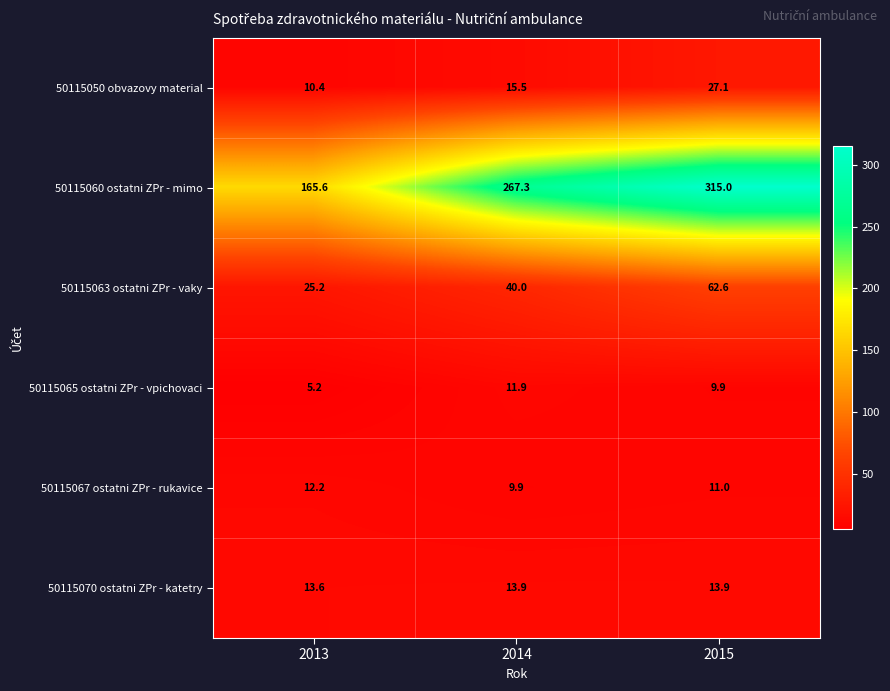

What is the sum of all 50115067 ostatni ZPr - rukavice values?

33.1